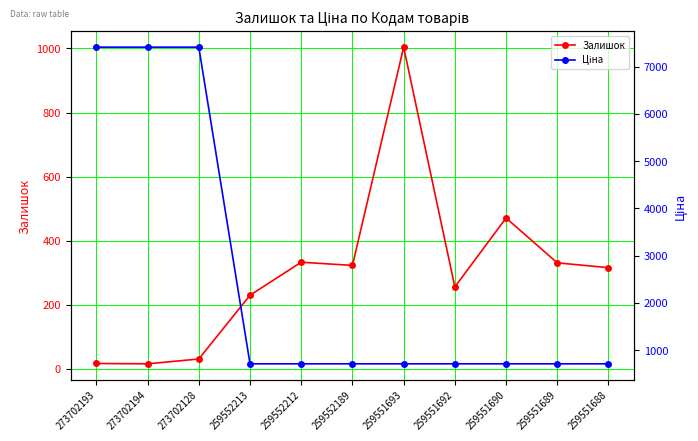

Is it true that Залишок equals 7.4 at 273702128?

False